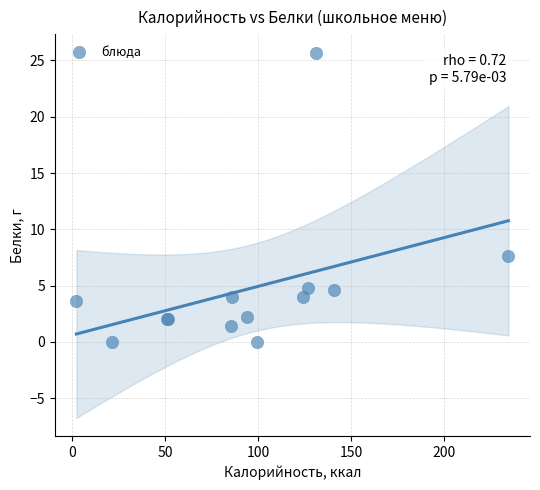

What Y value in the scatter plot is closest to 12?

7.6